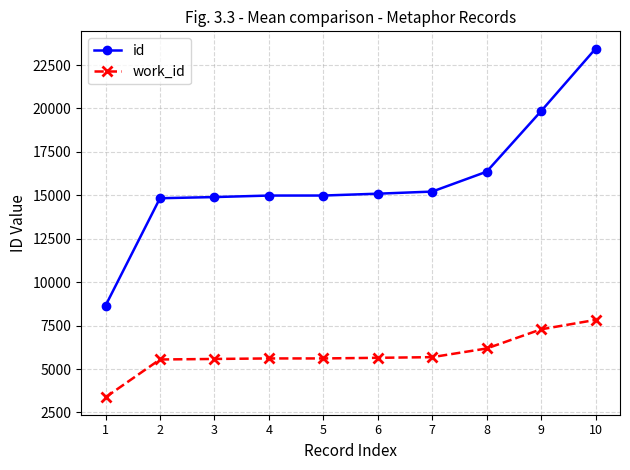

List the series in order of their peak value, lowest first.

work_id, id